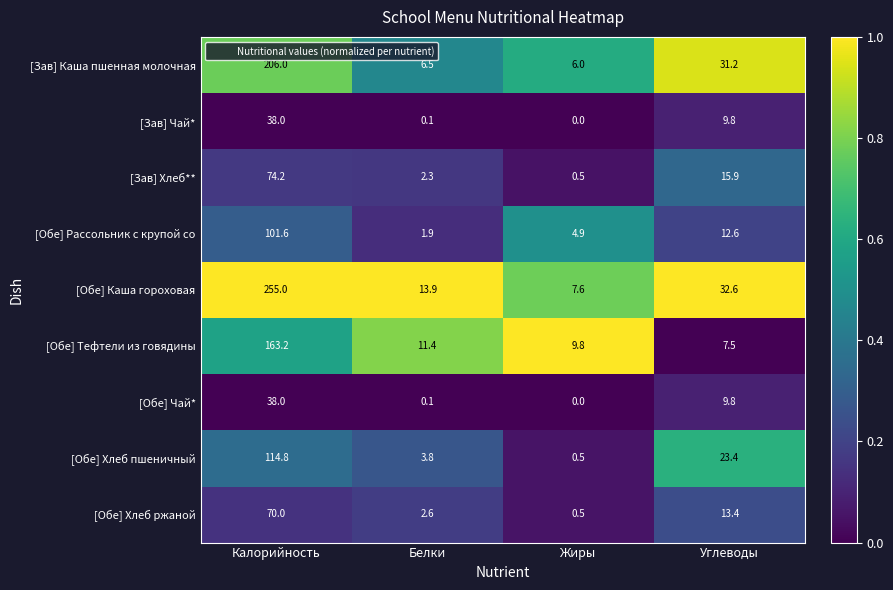

Which series has the largest total across all categories?

[Обе] Каша гороховая